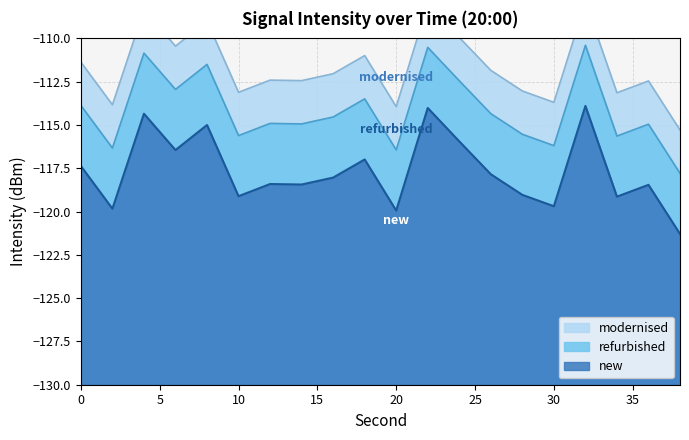

The value at 2 is -64.9. True or false?

False